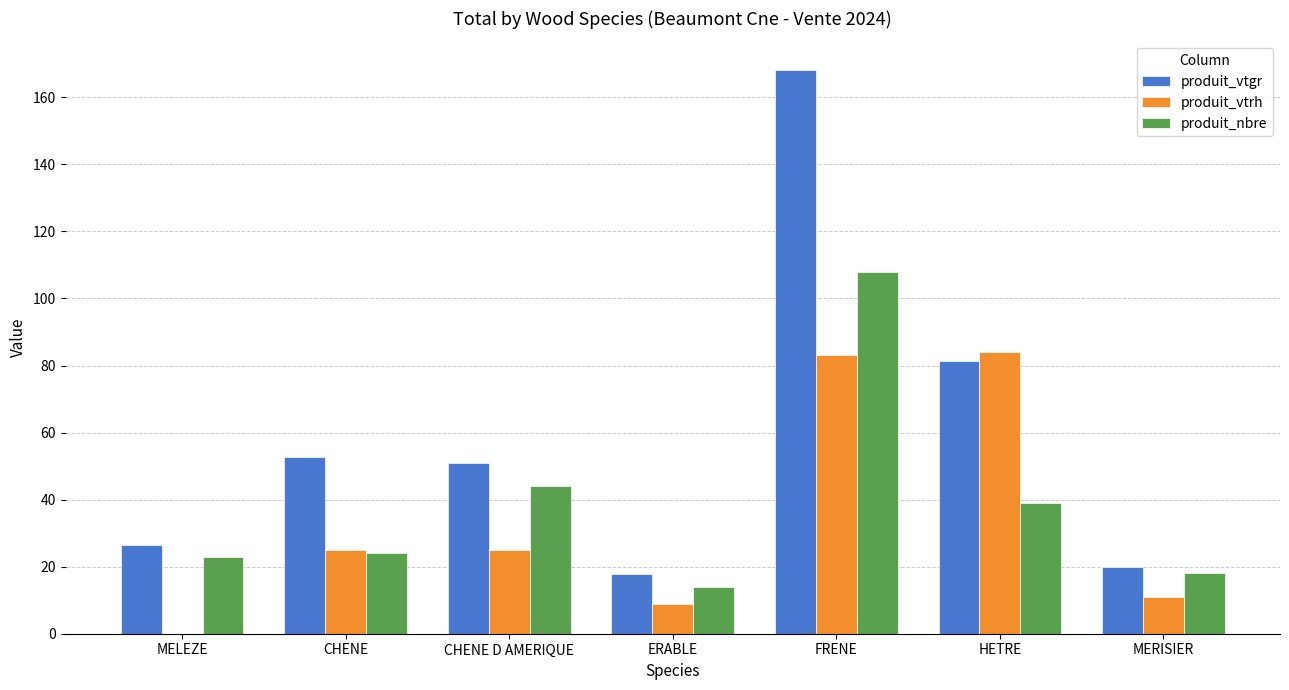

At which category is the sum across all series the highest?

FRENE